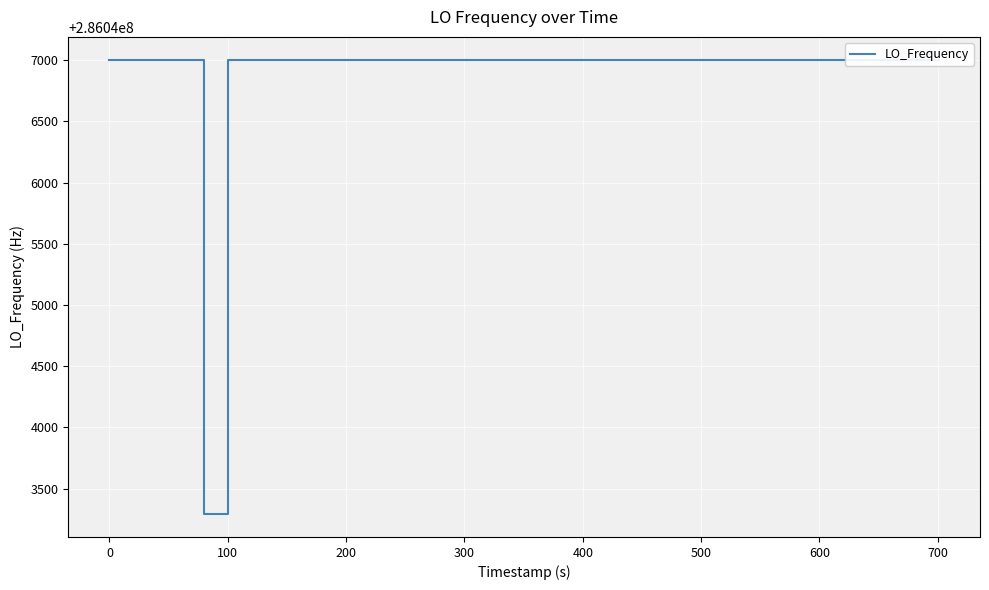

True or false: there are more than 0 points higher than both neighbors.

True